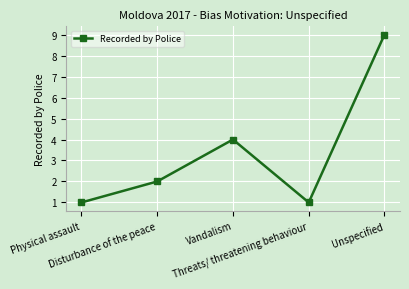

Between Unspecified and Physical assault, which is larger?

Unspecified